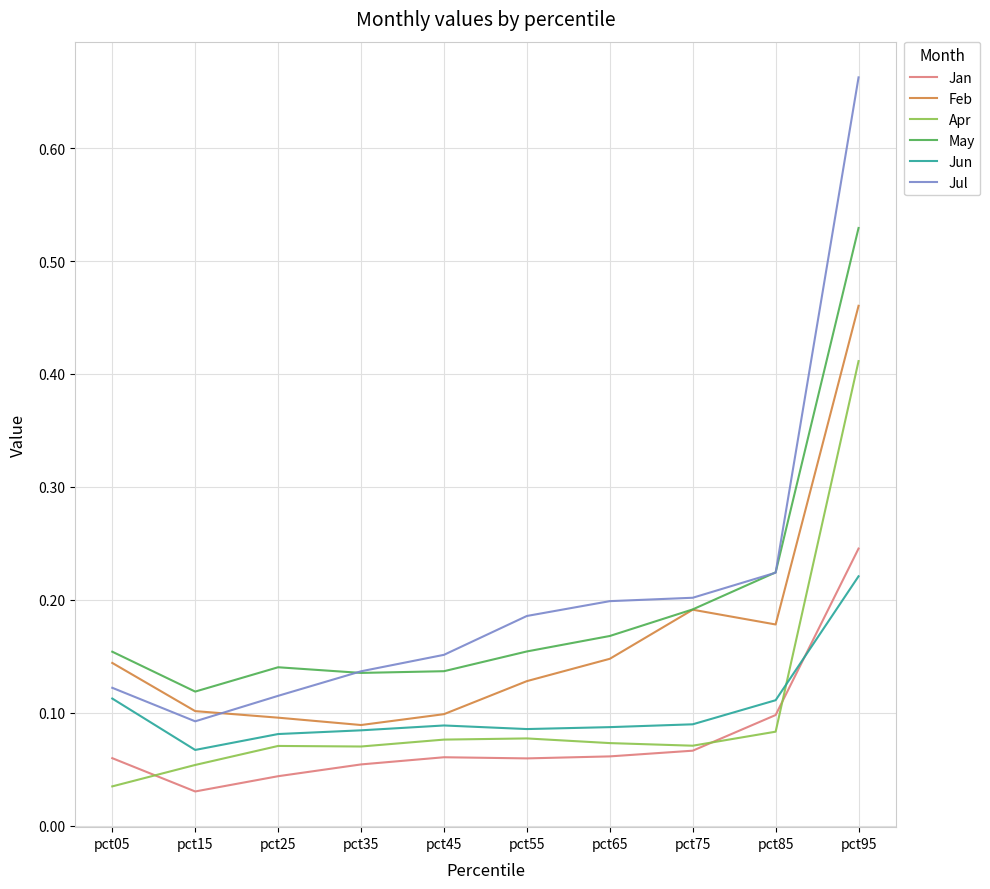

After their last crossing, which series has the higher values: Apr or Jun?

Apr